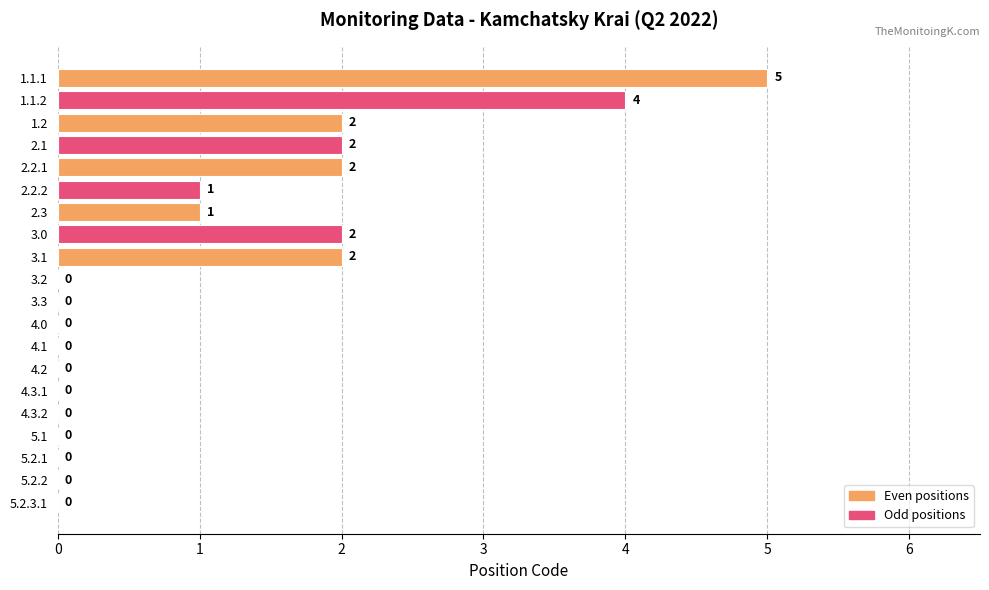

Which has a higher value, 3.1 or 4.3.2?

3.1